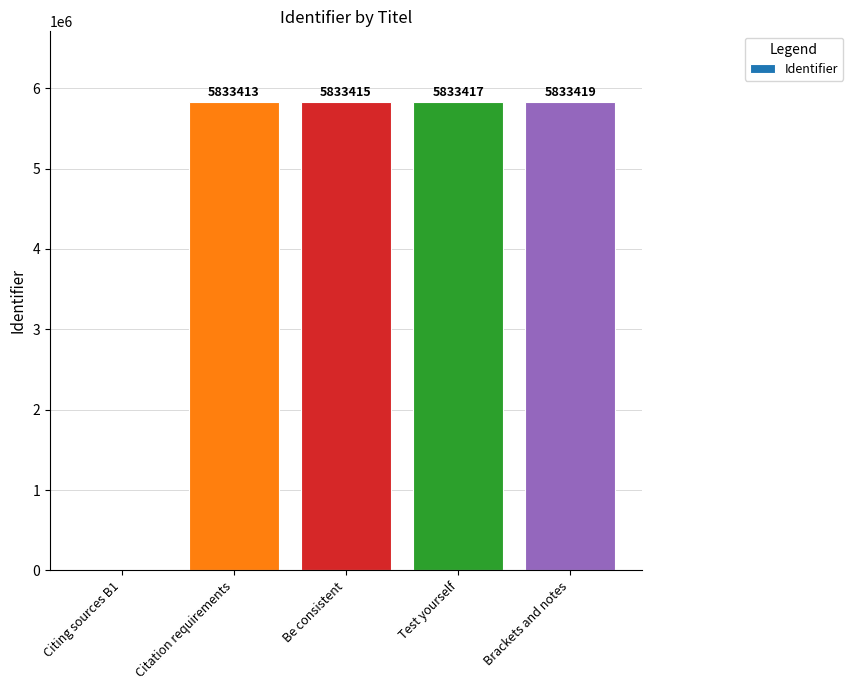

What is the sum of the values at Be consistent and Citing sources B1?

5833415